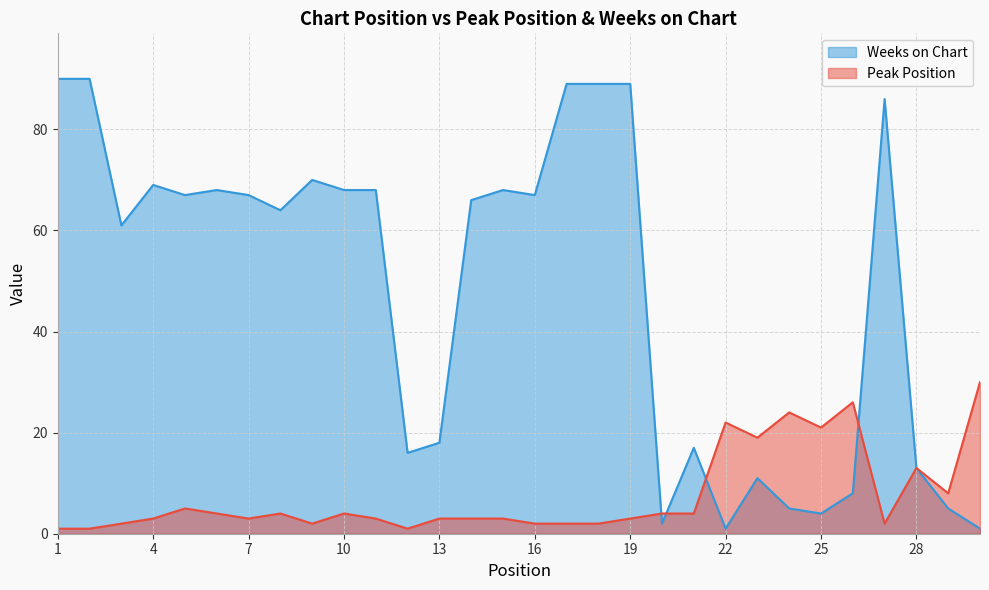

What is the maximum value shown in the chart?

90